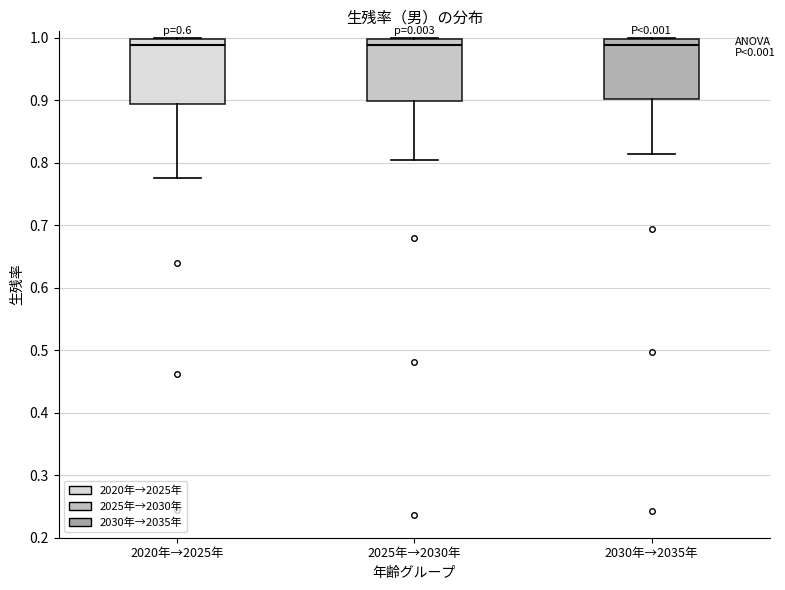

Reading left to right, transcribe this box plot: for each box, give where its median line is, the range the box spans, and where its two whiskers end, as read against the y-axis. The values are not printed on the chart, so give them approximately, as read against the axis.

2020年→2025年: median 0.99, box 0.89 to 1.00, whiskers 0.77 to 1.00
2025年→2030年: median 0.99, box 0.90 to 1.00, whiskers 0.80 to 1.00
2030年→2035年: median 0.99, box 0.90 to 1.00, whiskers 0.81 to 1.00